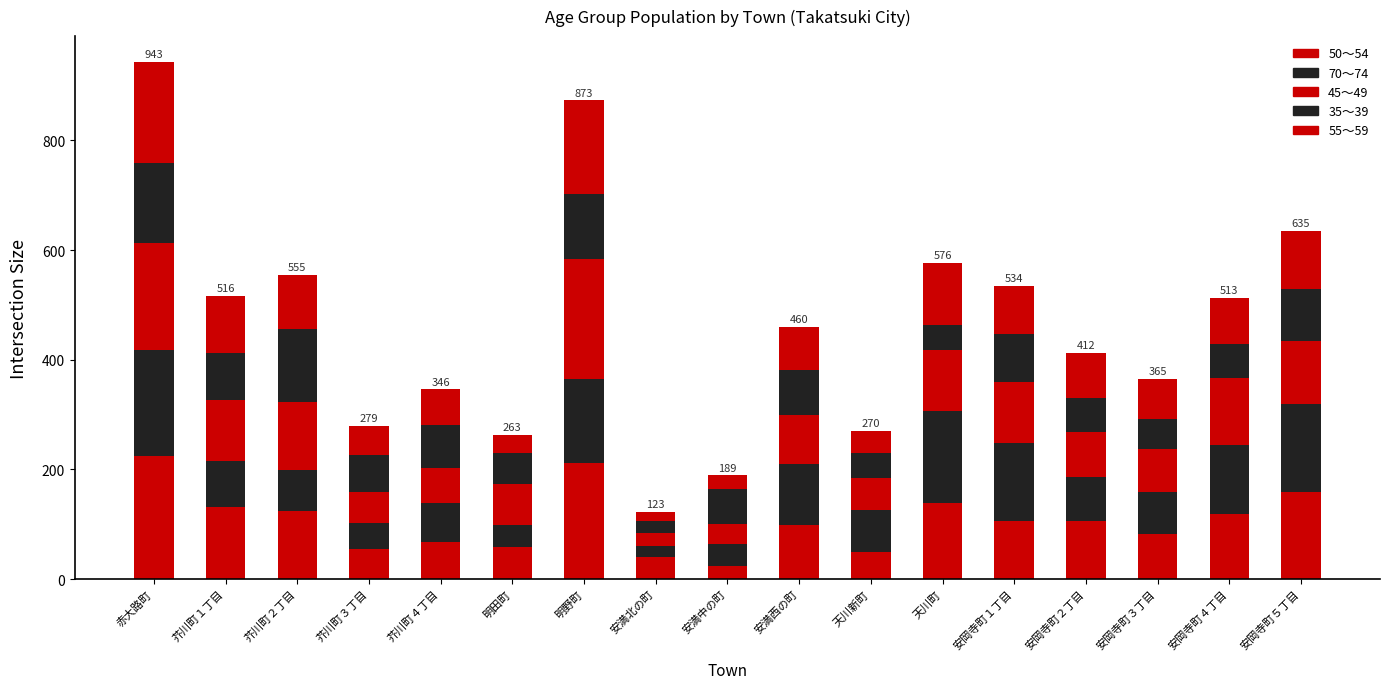

Does the chart contain any negative values?

No